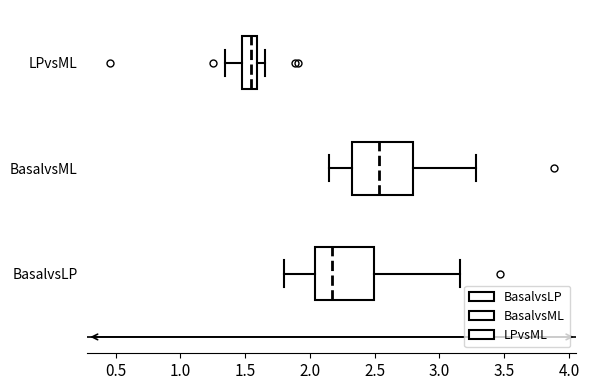

Where does the left whisker of the box for BasalvsLP end on the x-axis? The values are not printed on the chart, so give them approximately, as read against the axis.

1.80